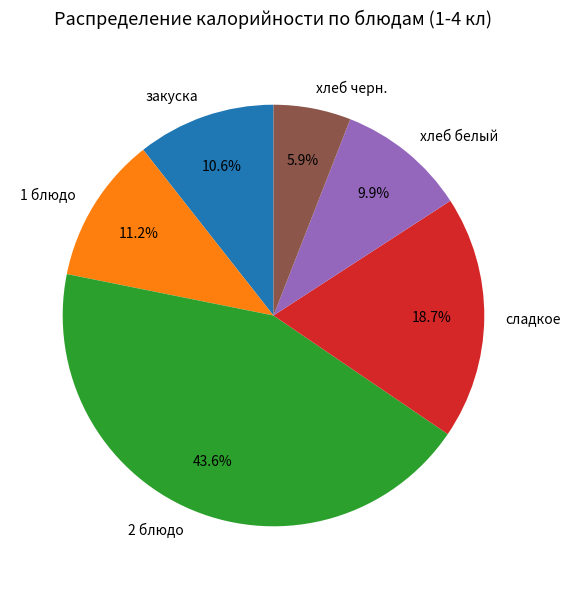

The сладкое slice represents 29% of the pie. True or false?

False